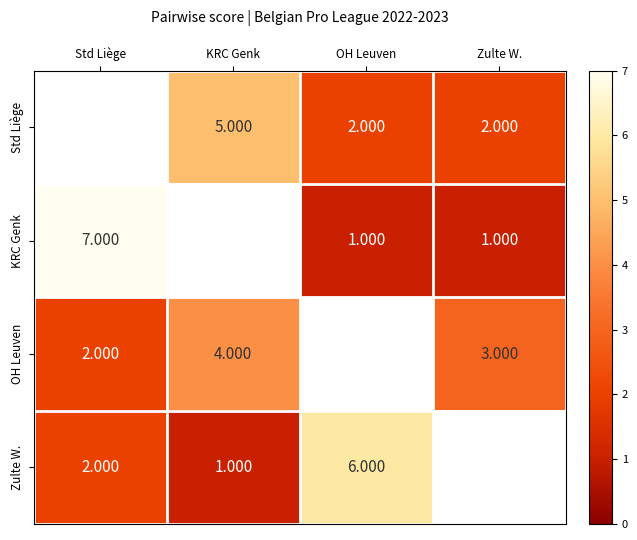

Is the value of Std Liège at OH Leuven greater than the value of Zulte W. at KRC Genk?

Yes